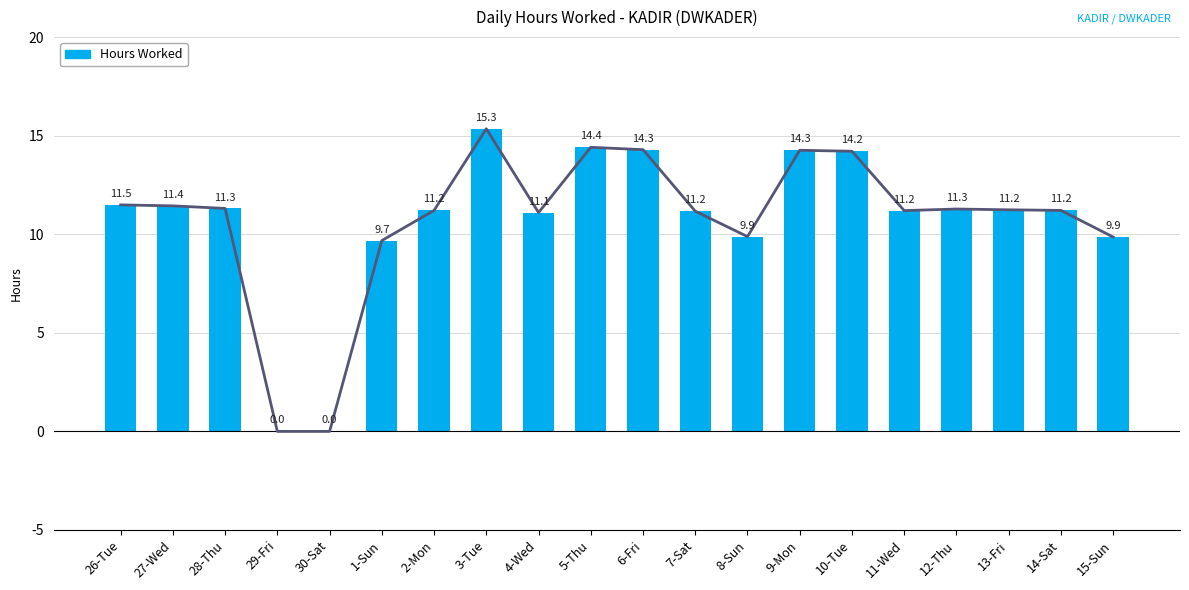

List the labels in order of value, largest first.

3-Tue, 5-Thu, 6-Fri, 9-Mon, 10-Tue, 26-Tue, 27-Wed, 28-Thu, 12-Thu, 13-Fri, 2-Mon, 14-Sat, 11-Wed, 7-Sat, 4-Wed, 8-Sun, 15-Sun, 1-Sun, 29-Fri, 30-Sat